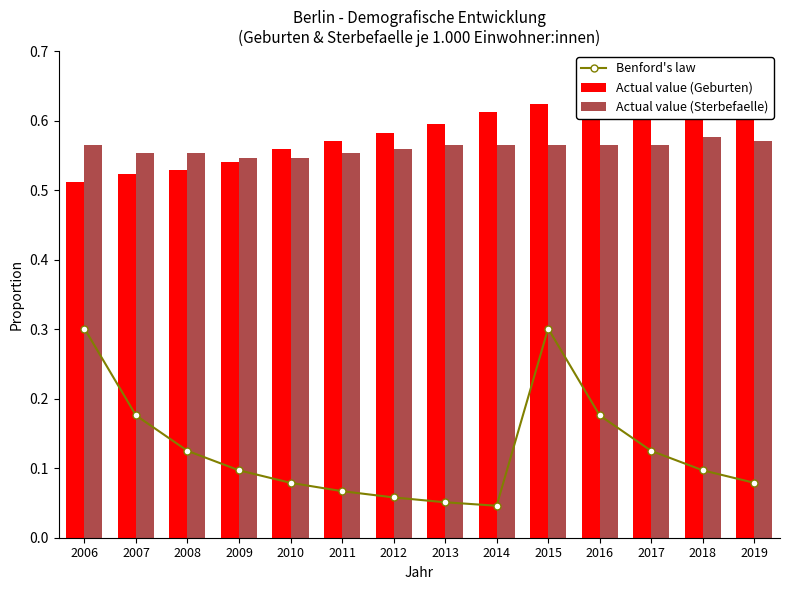

What is the maximum value shown in the chart?

0.7